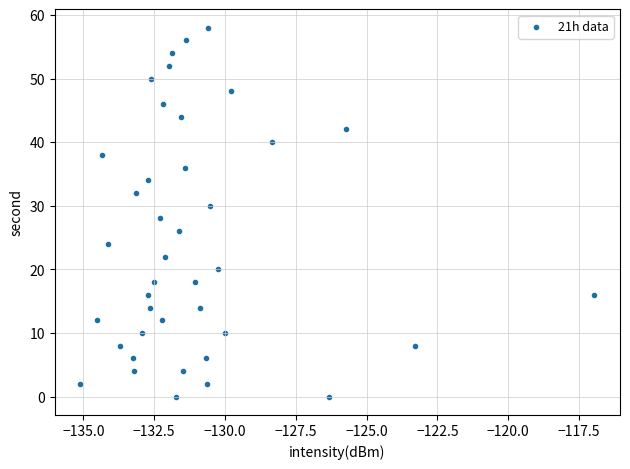

What is the range of Y values (max minus min)?

58